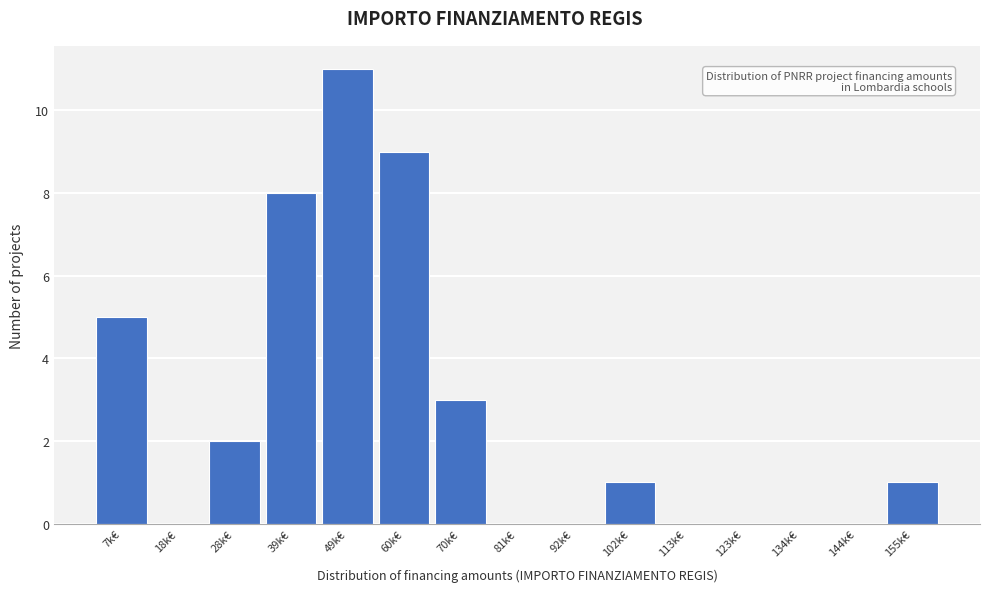

Reading right to left, extract all data points from this chart.

155k€=1	144k€=0	134k€=0	123k€=0	113k€=0	102k€=1	92k€=0	81k€=0	70k€=3	60k€=9	49k€=11	39k€=8	28k€=2	18k€=0	7k€=5